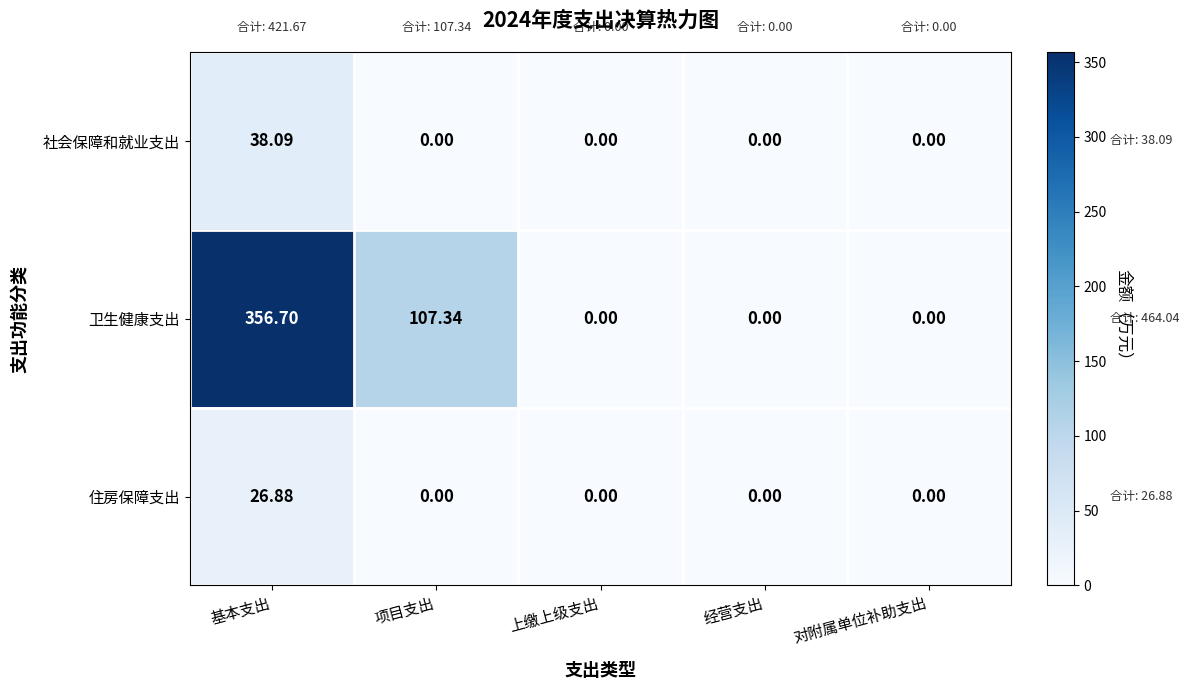

Is the value of 社会保障和就业支出 at 基本支出 greater than the value of 卫生健康支出 at 基本支出?

No